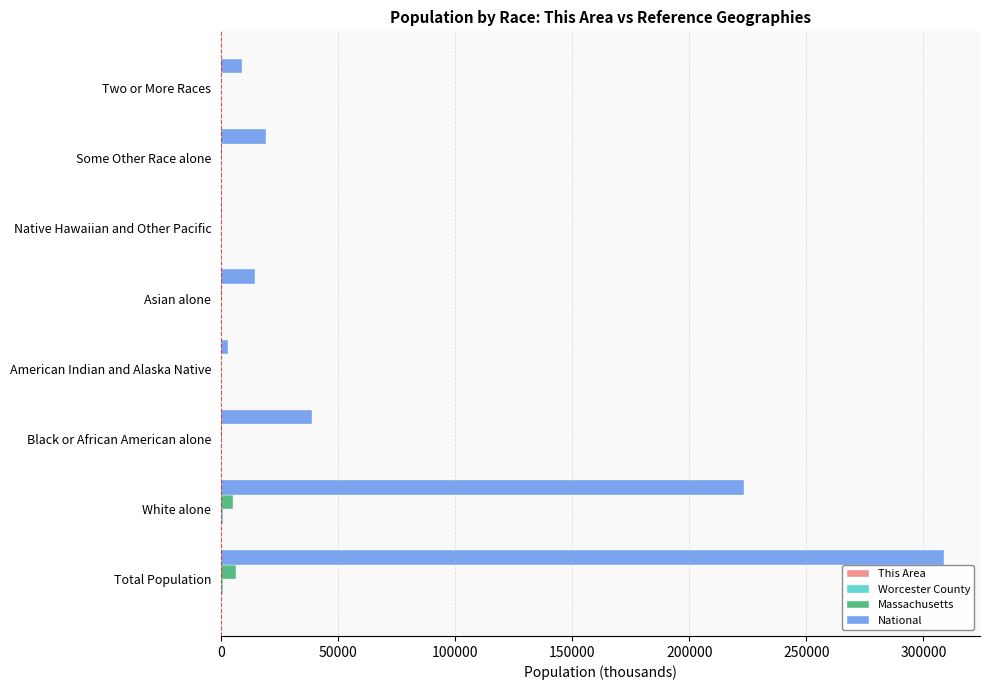

What is the maximum value shown in the chart?

308745.5